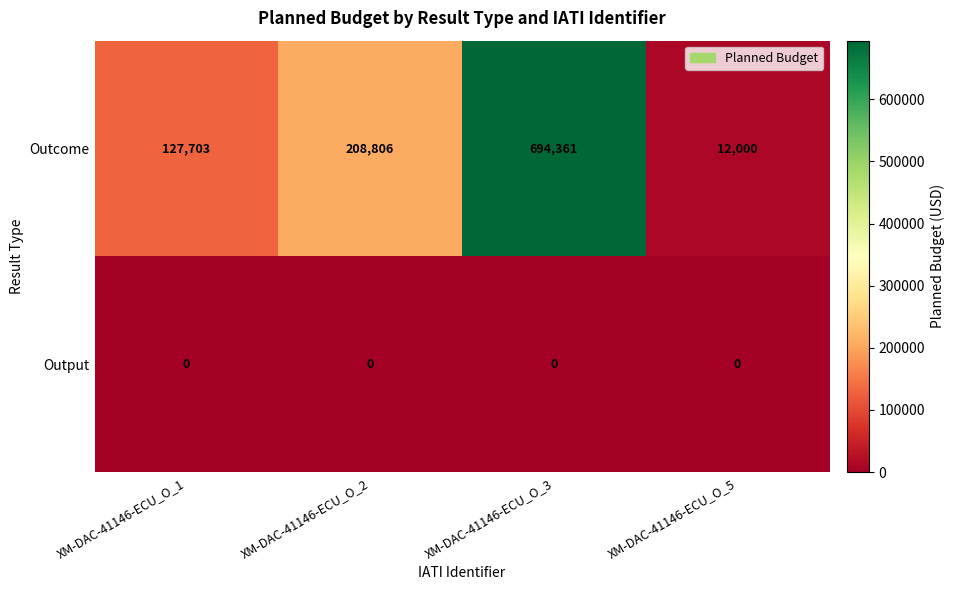

Reading right to left, transcribe all the data shown in this chart.

Outcome: XM-DAC-41146-ECU_O_5=12000	XM-DAC-41146-ECU_O_3=694361	XM-DAC-41146-ECU_O_2=208806	XM-DAC-41146-ECU_O_1=127703
Output: XM-DAC-41146-ECU_O_5=0	XM-DAC-41146-ECU_O_3=0	XM-DAC-41146-ECU_O_2=0	XM-DAC-41146-ECU_O_1=0